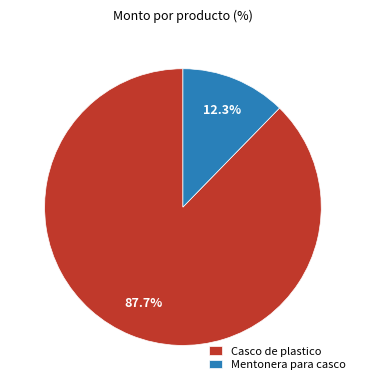

To the nearest percent, what percentage of the pie is Mentonera para casco?

12%